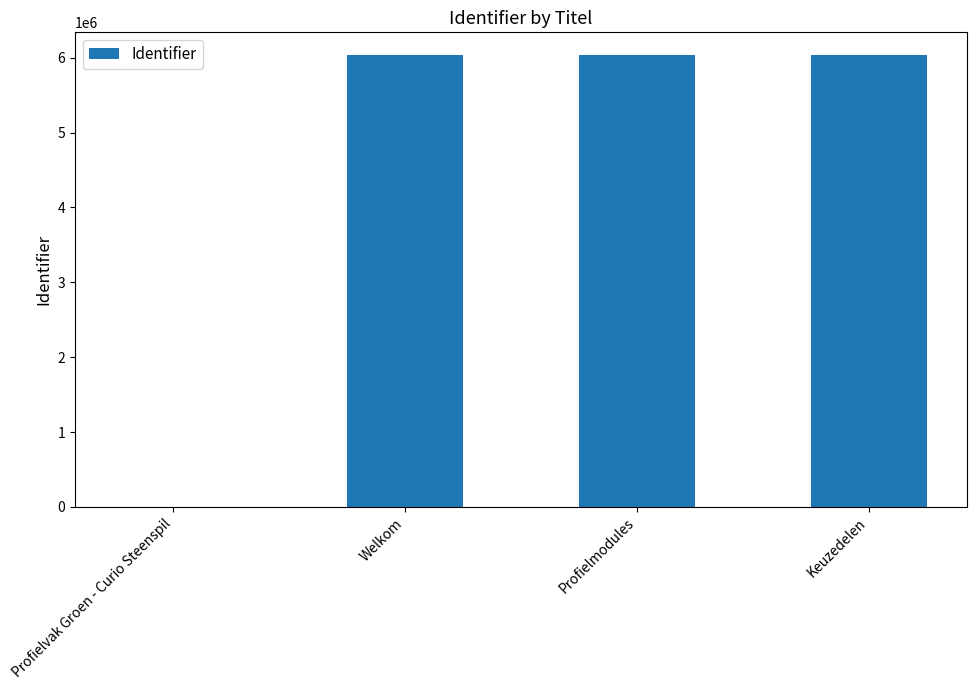

Is it true that the value at Keuzedelen is 6038425?

True